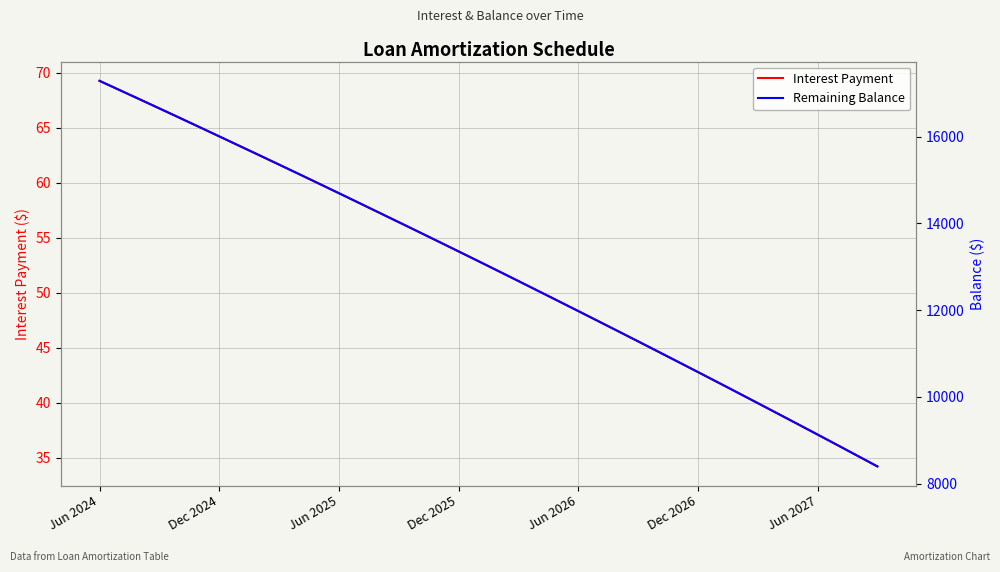

Does the chart have visible grid lines?

Yes